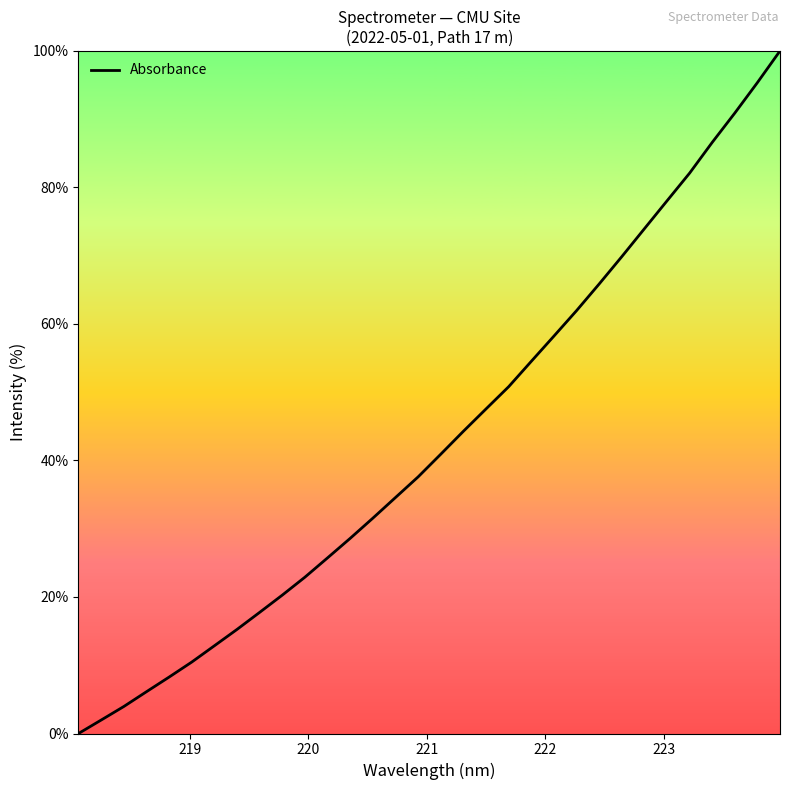

What is the maximum value shown in the chart?

100.0